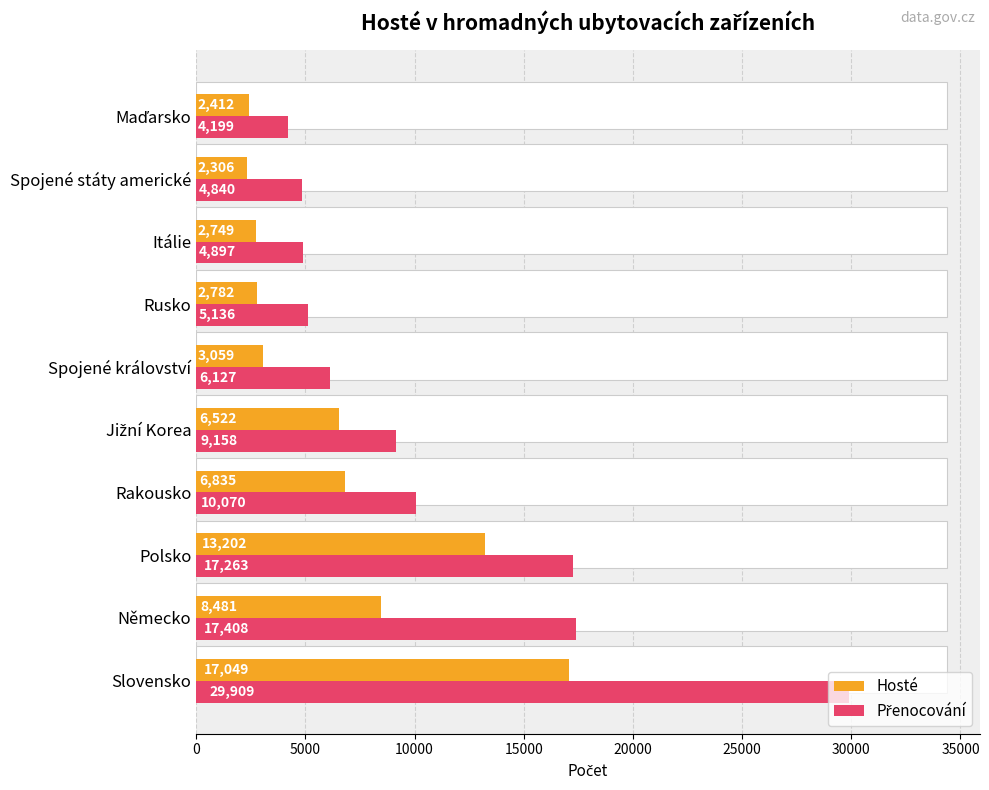

How many bars are there in total?

20